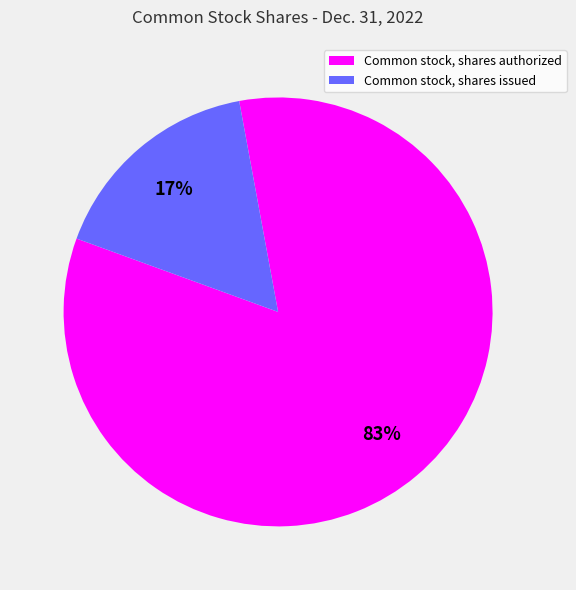

To the nearest percent, what percentage of the pie is Common stock, shares authorized?

83%